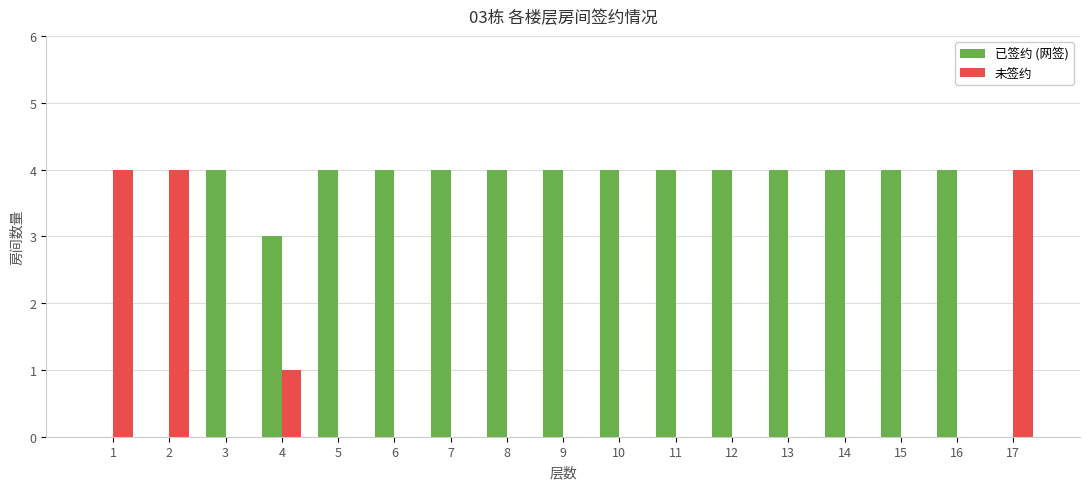

What is the difference between the 未签约 values at 4 and 5?

1